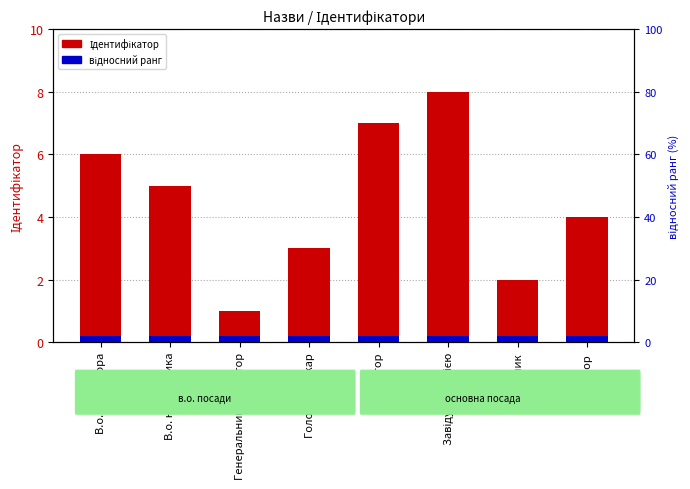

What is the approximate value of відносний ранг at Ректор?

2